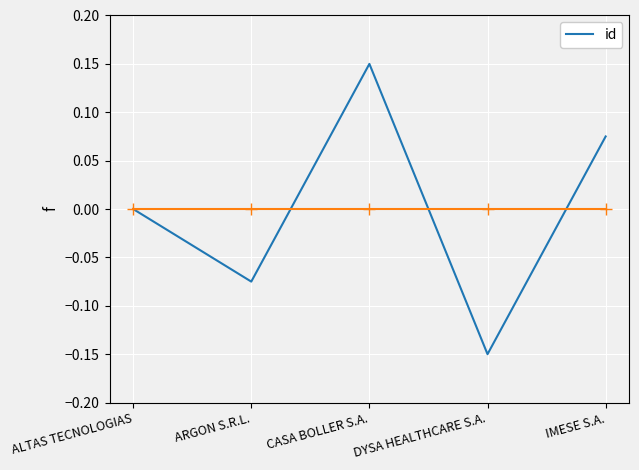

Which label corresponds to the largest value in the chart?

CASA BOLLER S.A.